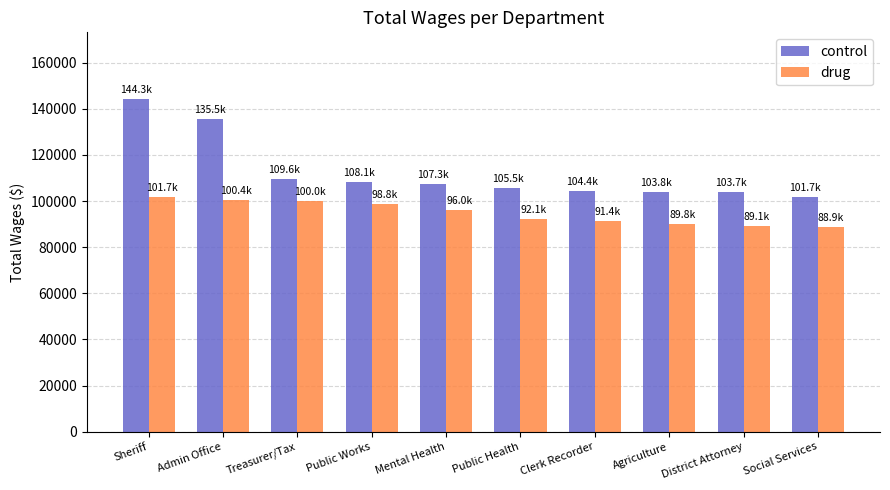

What is the highest value of the control series?

144258